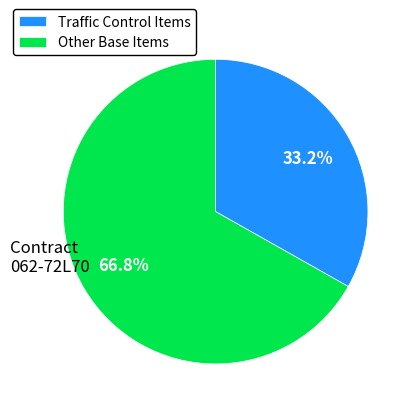

How much of the chart is everything except Traffic Control Items?

66.8%